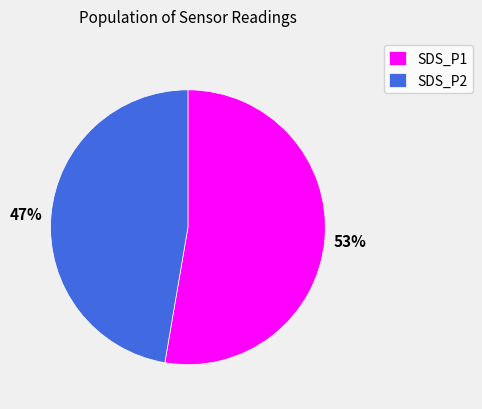

Is there any slice that represents more than half of the pie?

Yes